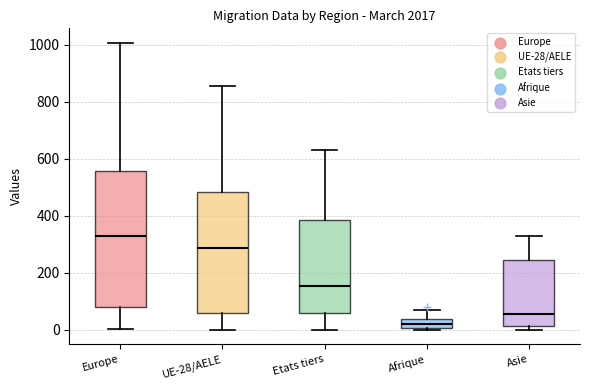

Which box's median line is the highest?

Europe